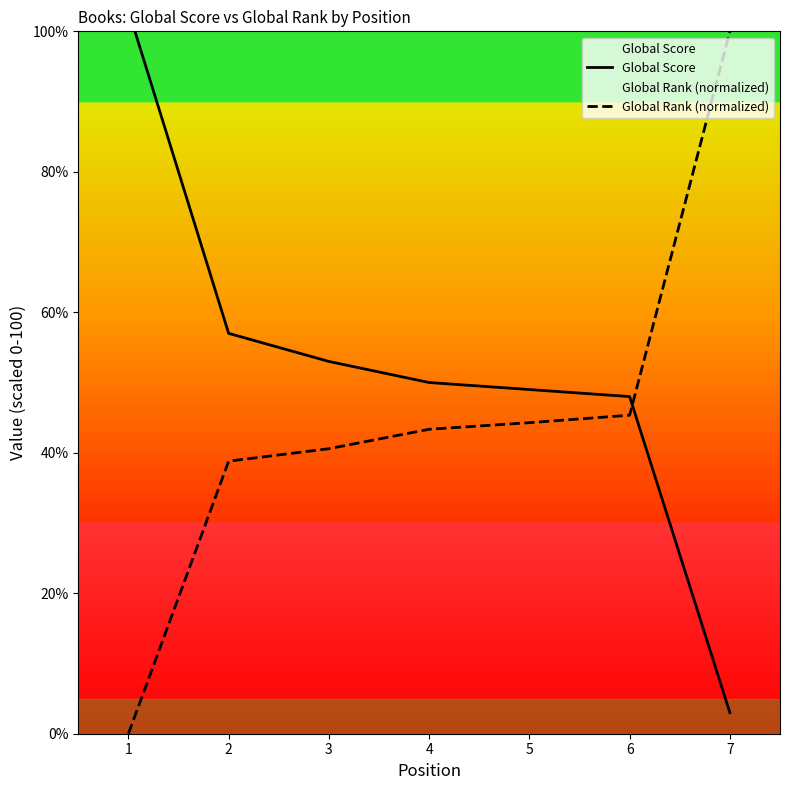

Where does the Global Score series first go above 50?

1